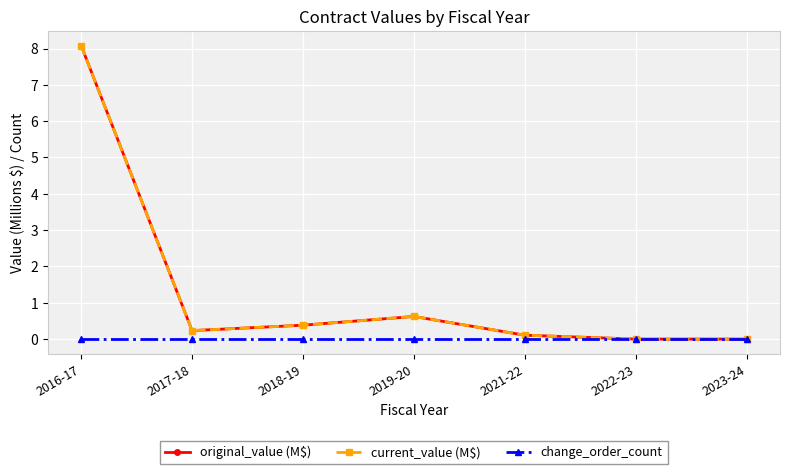

Reading left to right, what are all the values shown in this chart?

original_value (M$): 8.1	0.2	0.4	0.6	0.1	0.0	0.0
current_value (M$): 8.1	0.2	0.4	0.6	0.1	0.0	0.0
change_order_count: 0.0	0.0	0.0	0.0	0.0	0.0	0.0